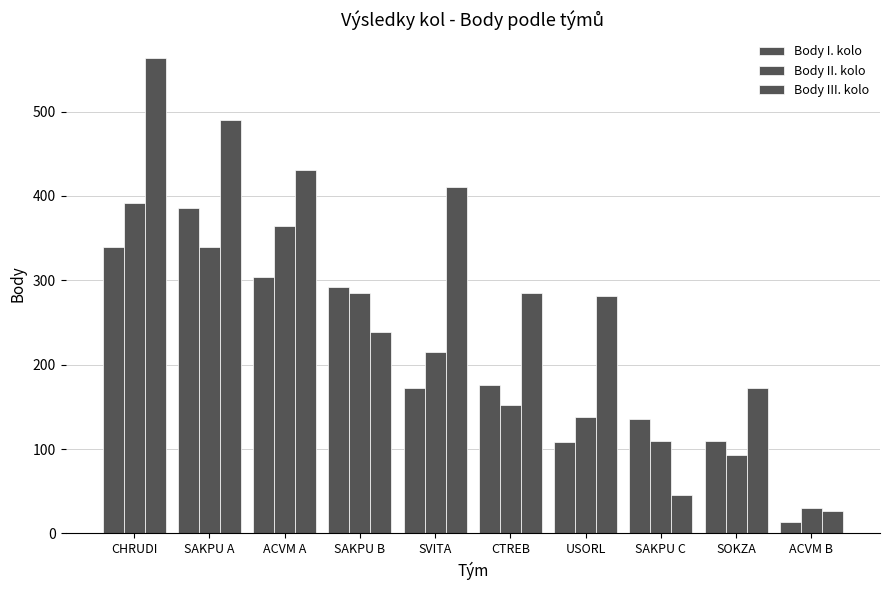

How many data points in Body II. kolo are less than 214?

5